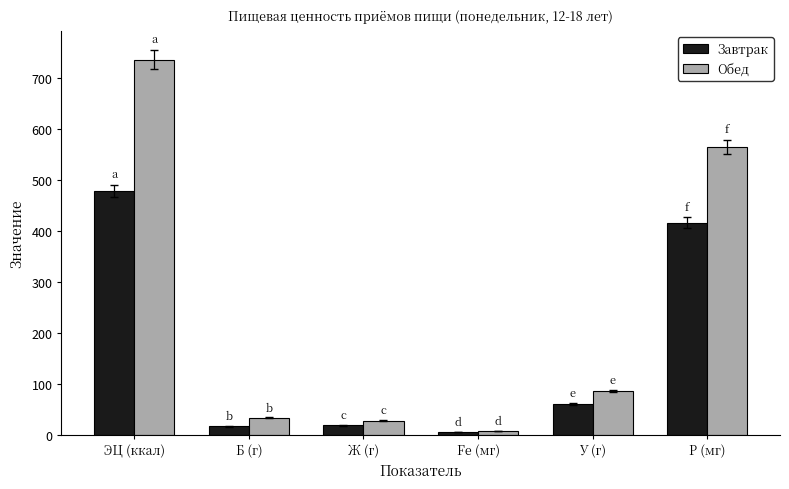

What is the total value across all series at ЭЦ (ккал)?

1213.1